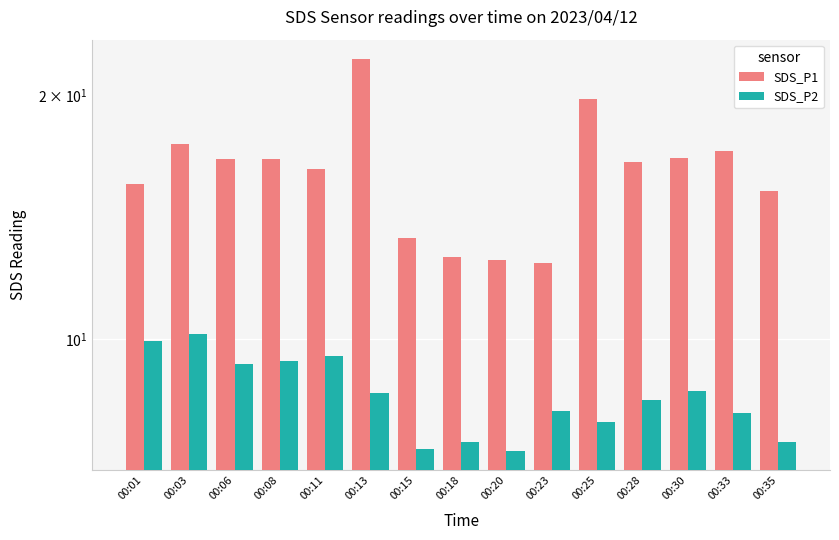

What is the difference between the maximum and minimum values in the SDS_P2 series?

2.9